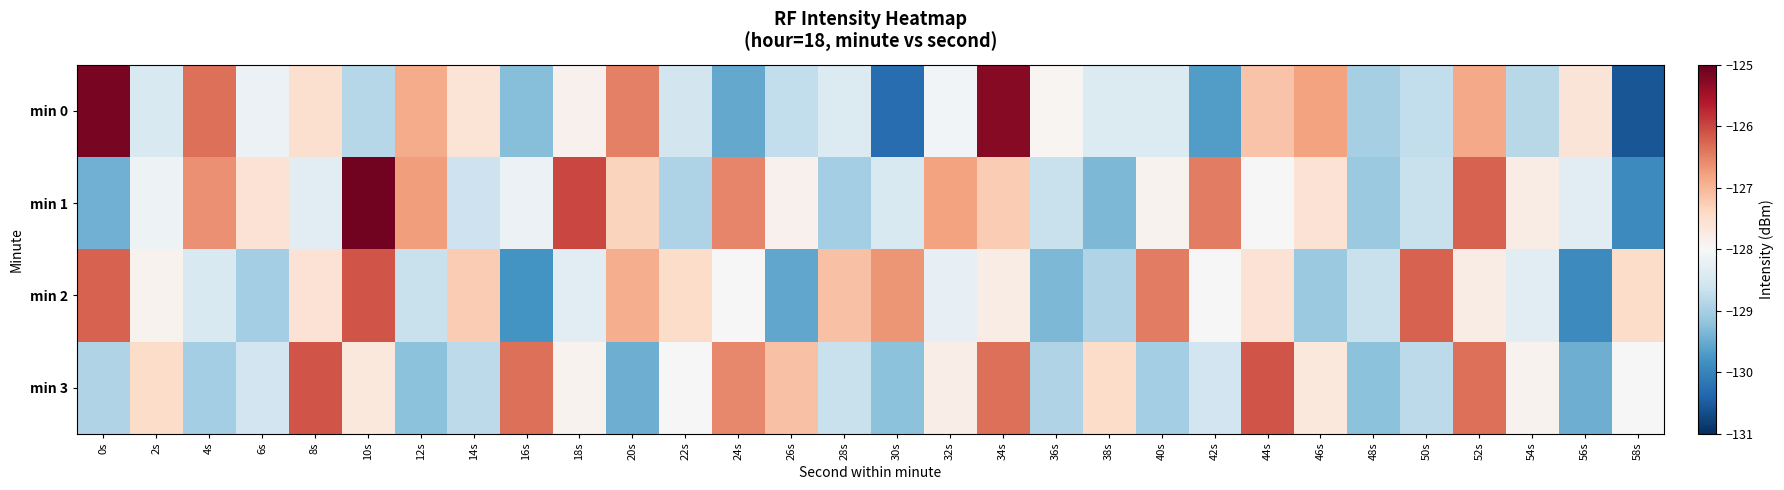

At how many categories does at least one series exceed -128?

29